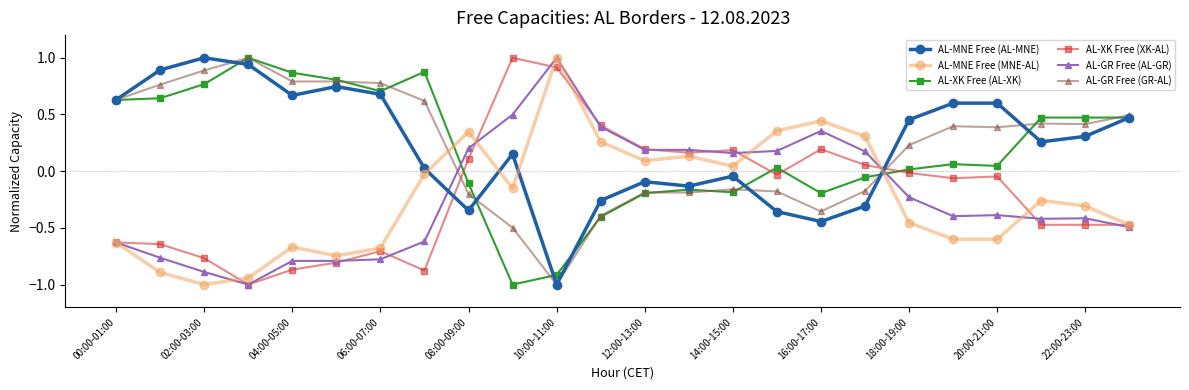

What is the maximum value for AL-XK Free (XK-AL)?

1.0